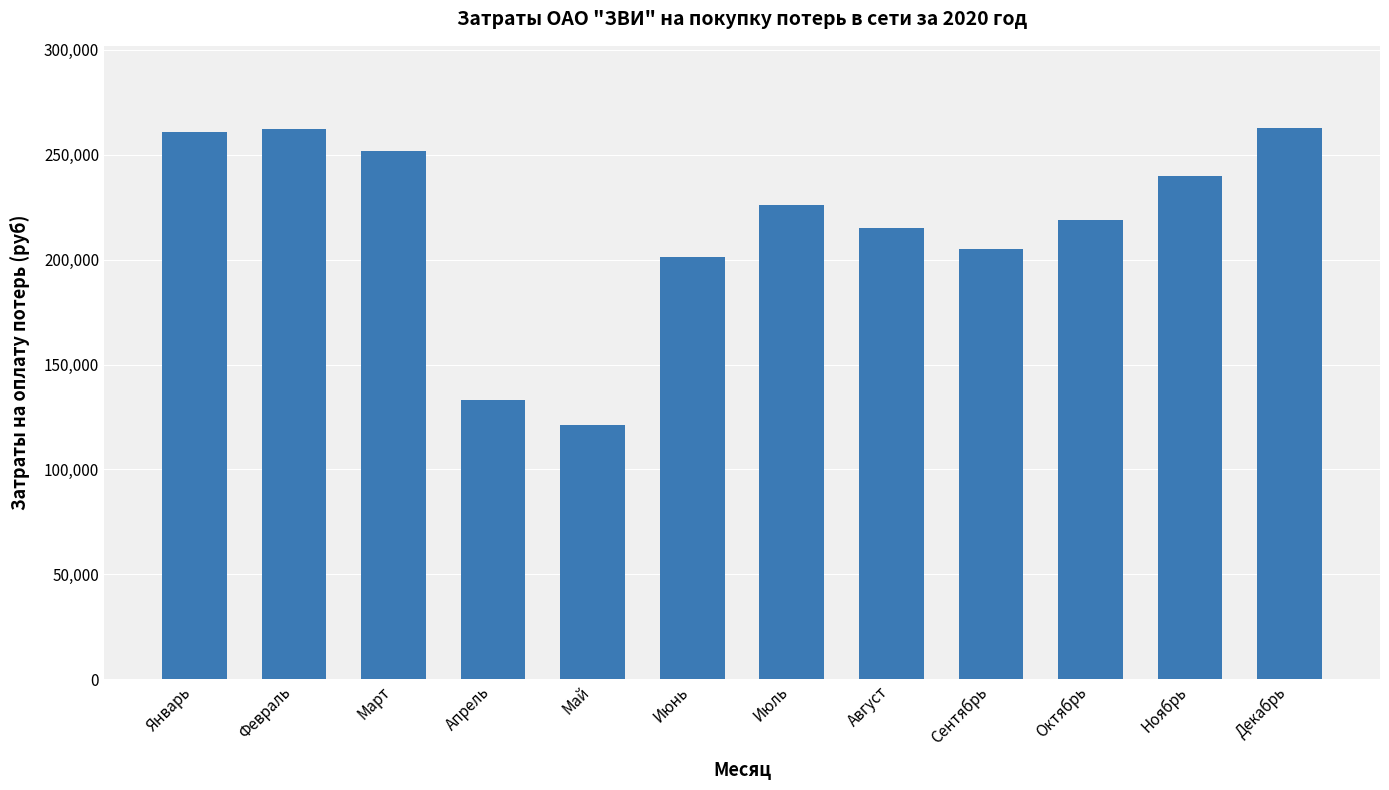

What is the greatest value displayed?

262570.6